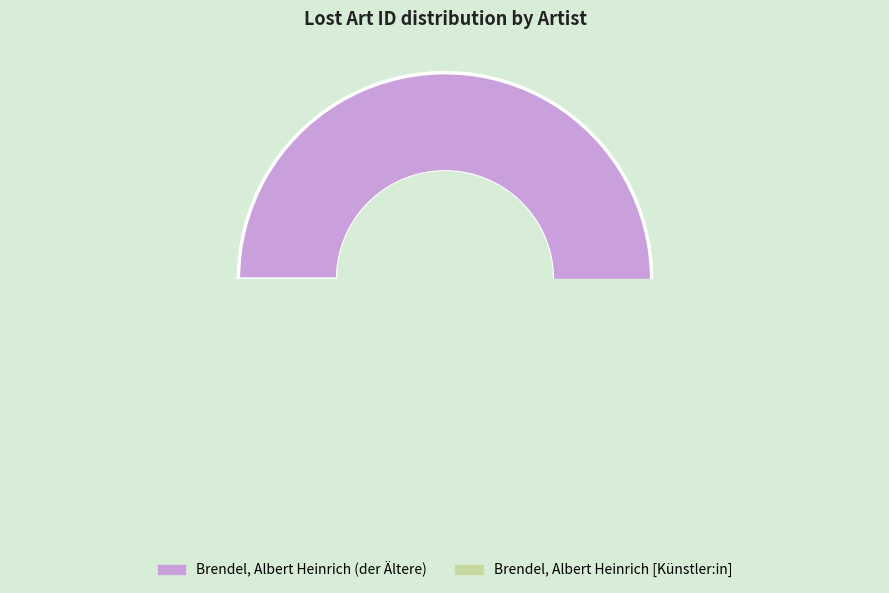

How many slices are in this pie chart?

2